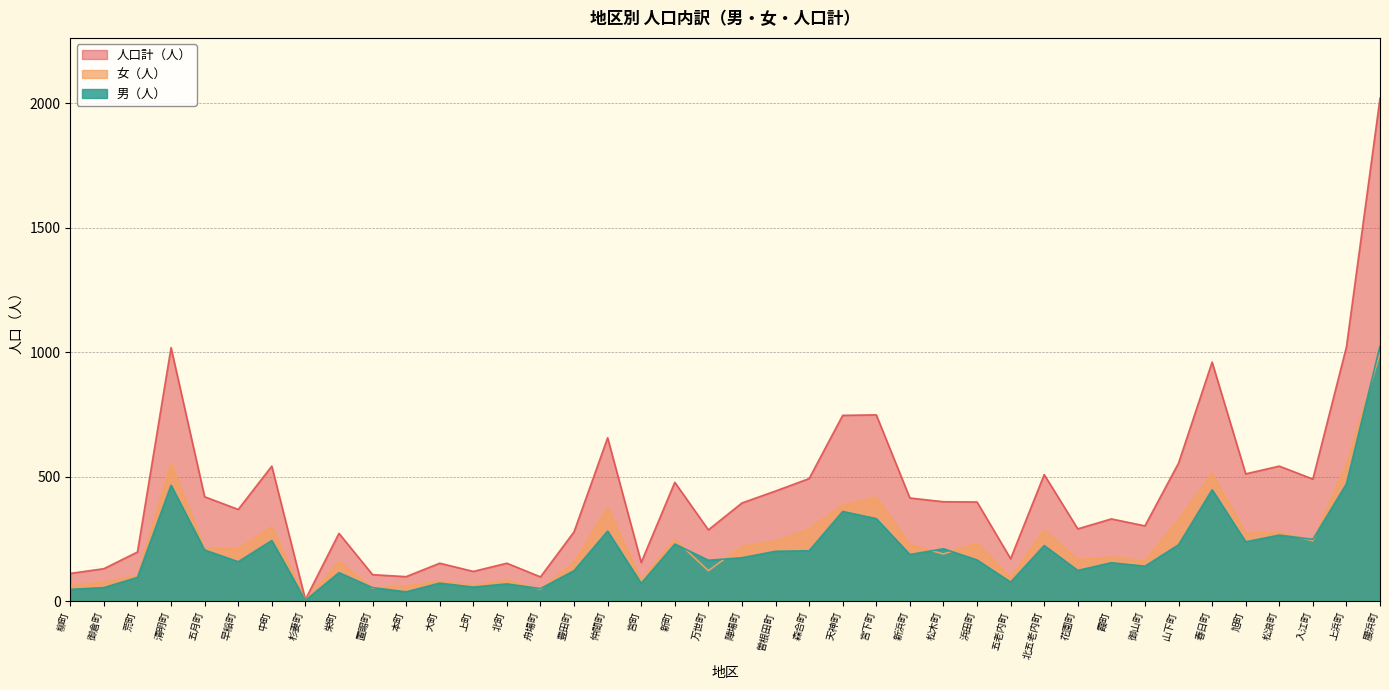

True or false: 人口計（人） has more than 1 interior local peaks.

True